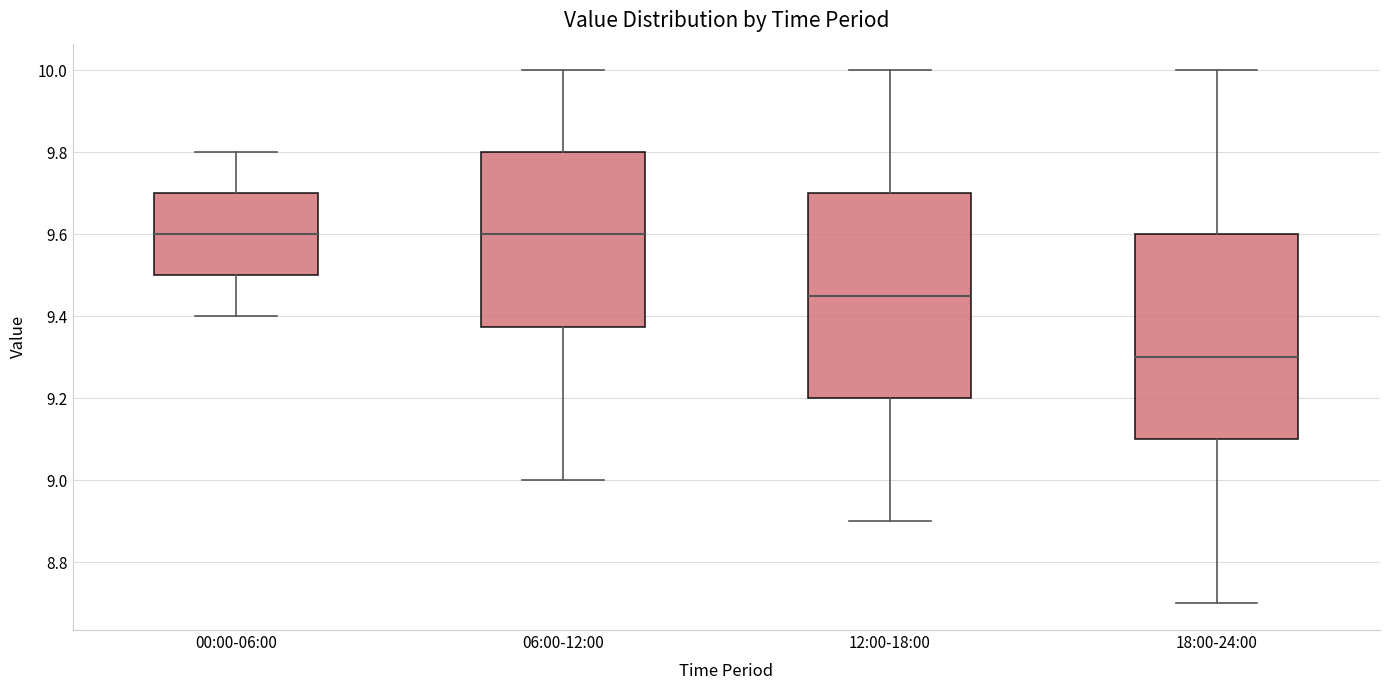

Reading left to right, transcribe this box plot: for each box, give where its median line is, the range the box spans, and where its two whiskers end, as read against the y-axis. The values are not printed on the chart, so give them approximately, as read against the axis.

00:00-06:00: median 9.60, box 9.50 to 9.70, whiskers 9.40 to 9.80
06:00-12:00: median 9.60, box 9.38 to 9.80, whiskers 9.00 to 10.00
12:00-18:00: median 9.46, box 9.20 to 9.70, whiskers 8.90 to 10.00
18:00-24:00: median 9.30, box 9.10 to 9.60, whiskers 8.70 to 10.00